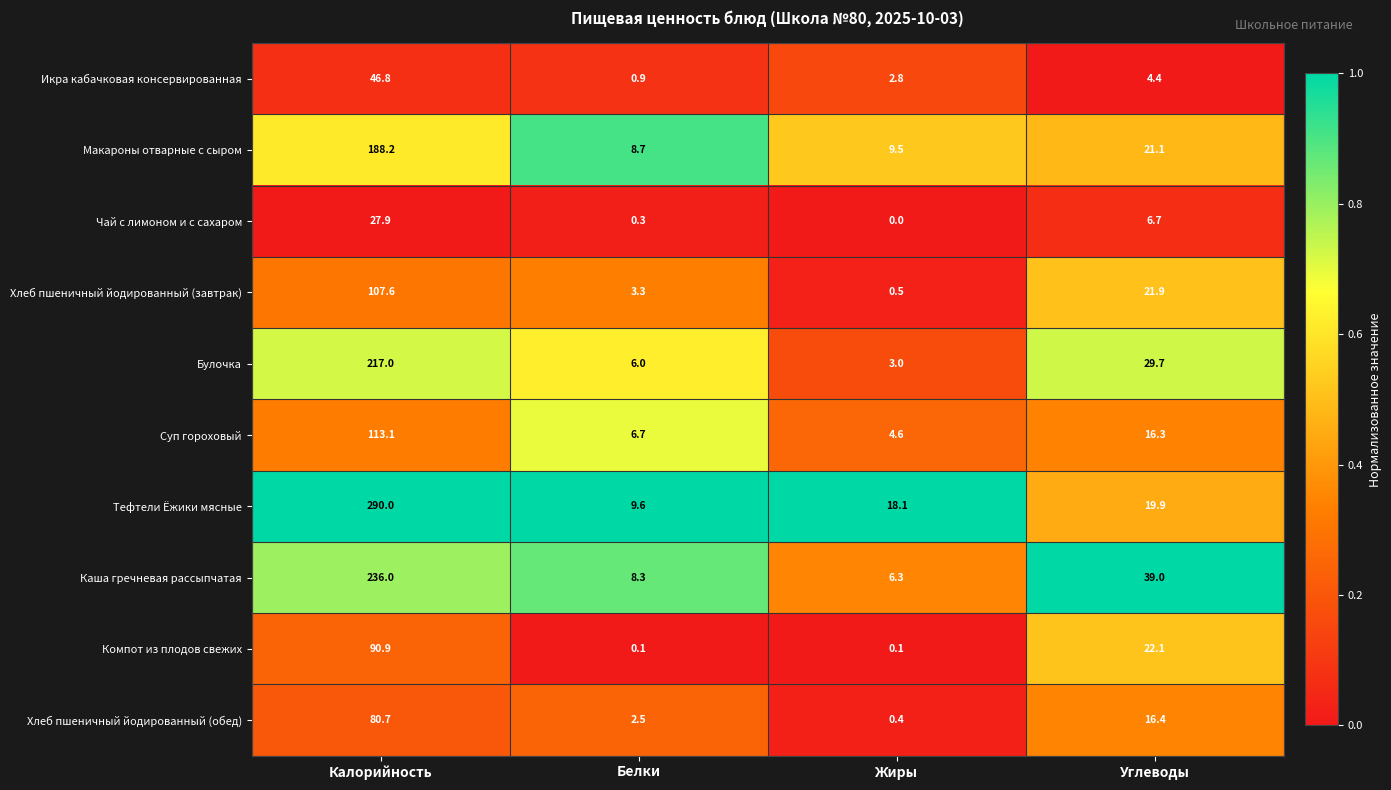

What is the average value of the Хлеб пшеничный йодированный (завтрак) series?

33.3